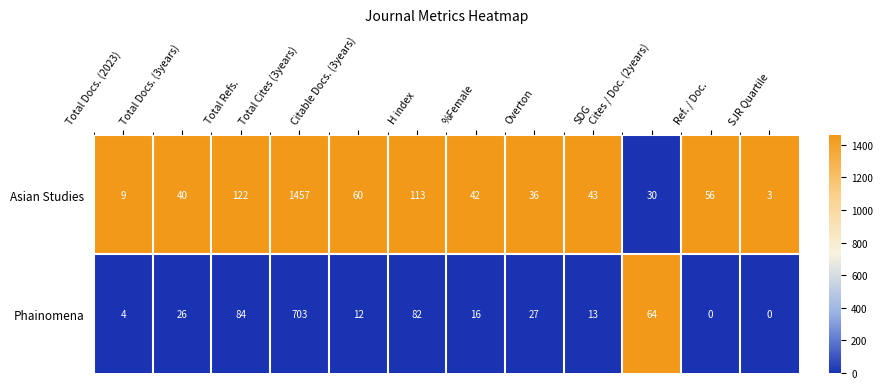

What is the difference between the highest and lowest values at %Female?

26